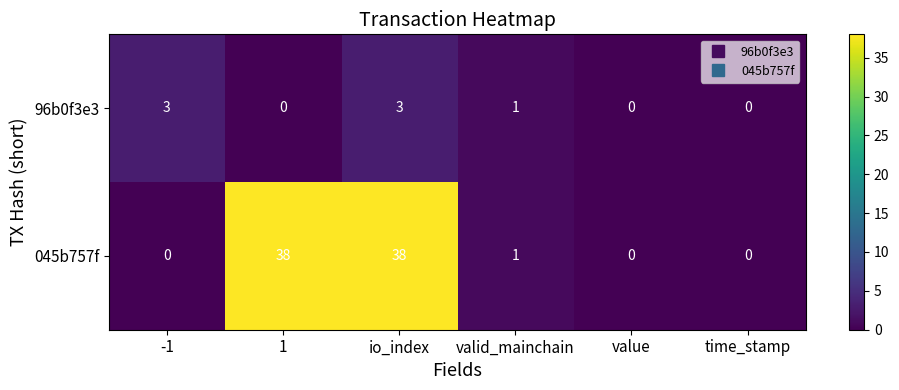

Rank the series by their average value, from highest to lowest.

045b757f, 96b0f3e3